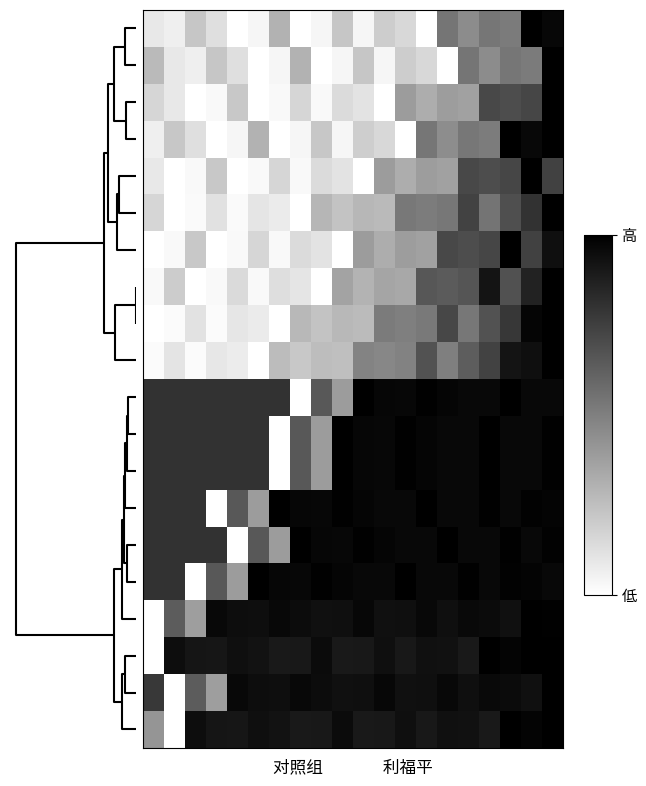

At which category is the sum across all series the highest?

19